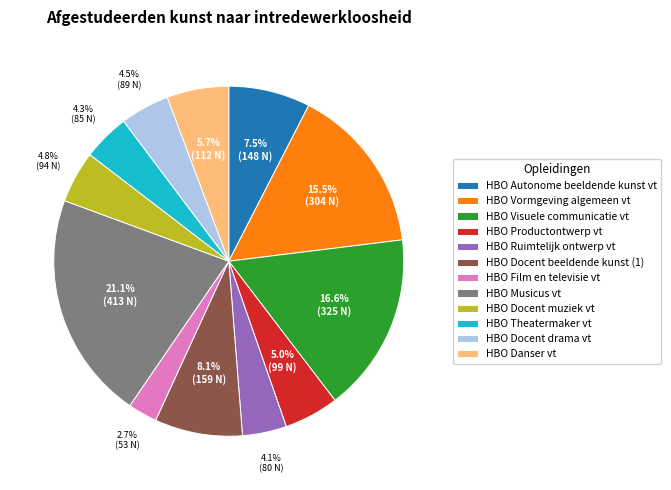

What is the smallest slice in the pie chart?

HBO Film en televisie vt